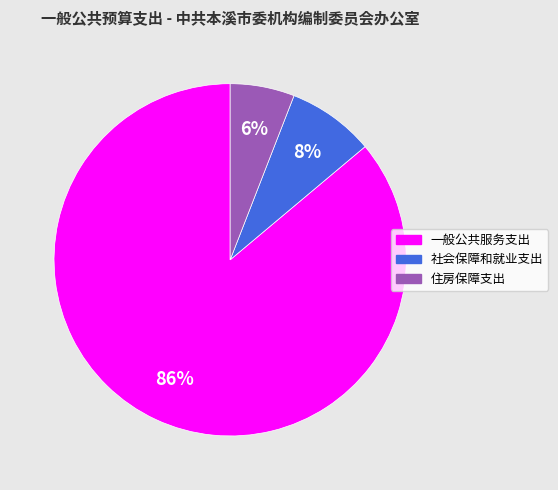

How many segments does this pie chart have?

3